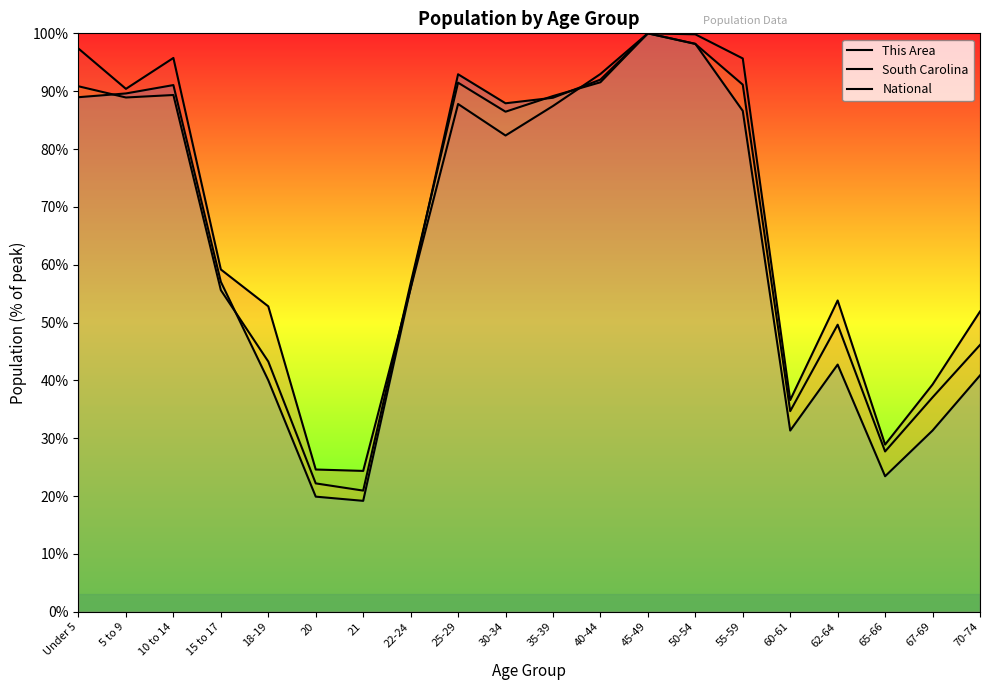

At 65-66, list the series in order from smallest to largest.

National, South Carolina, This Area